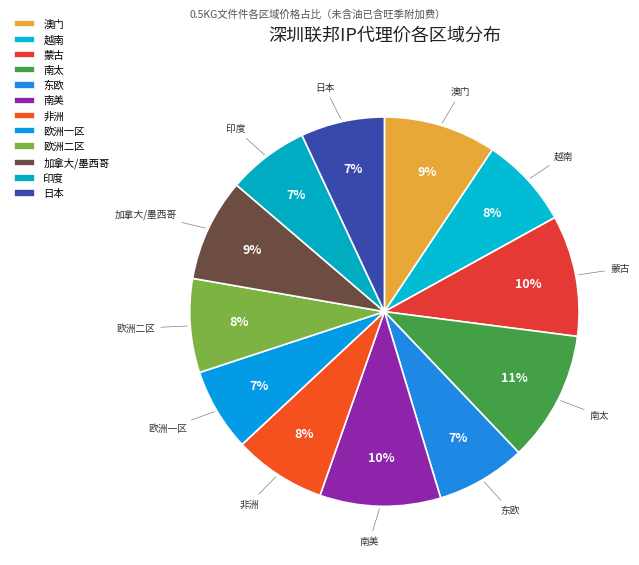

Combined, do 东欧 and 非洲 account for over 50%?

No